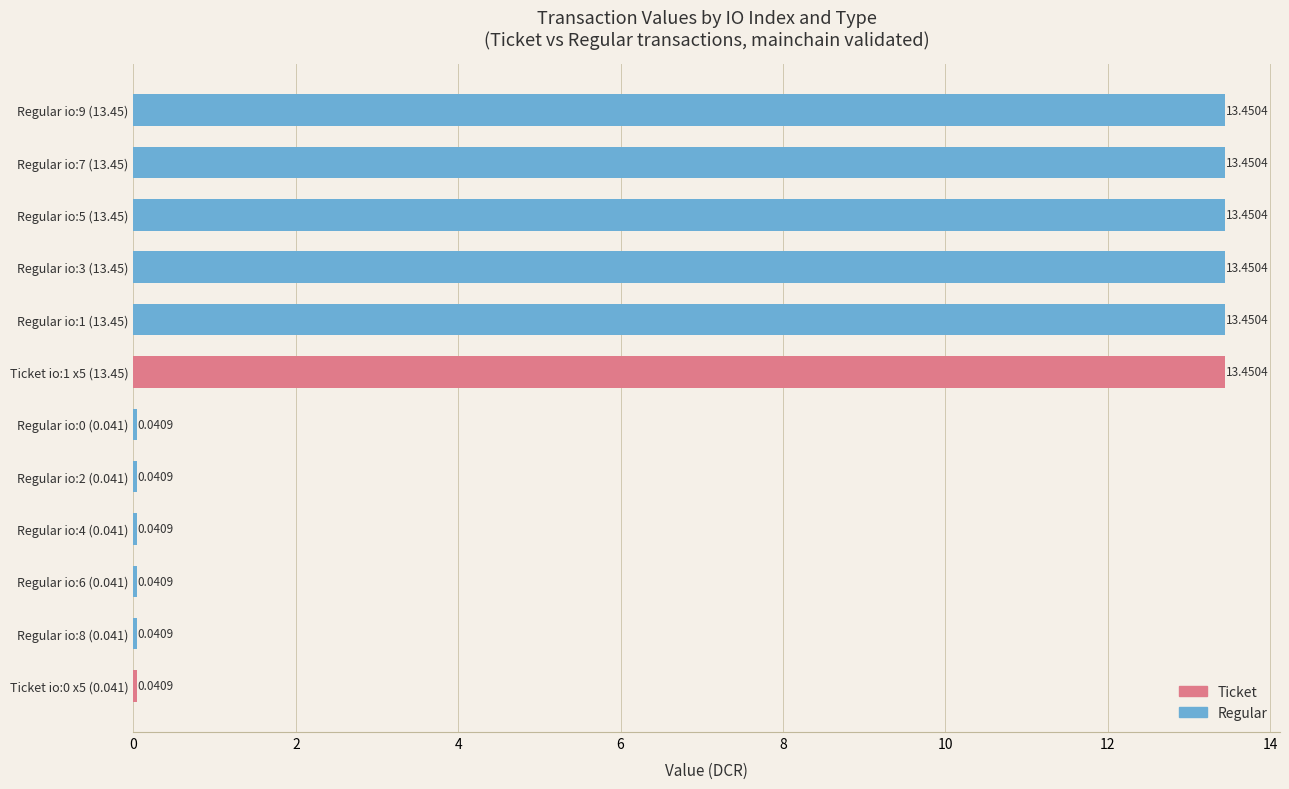

How many data points does each series have?

12